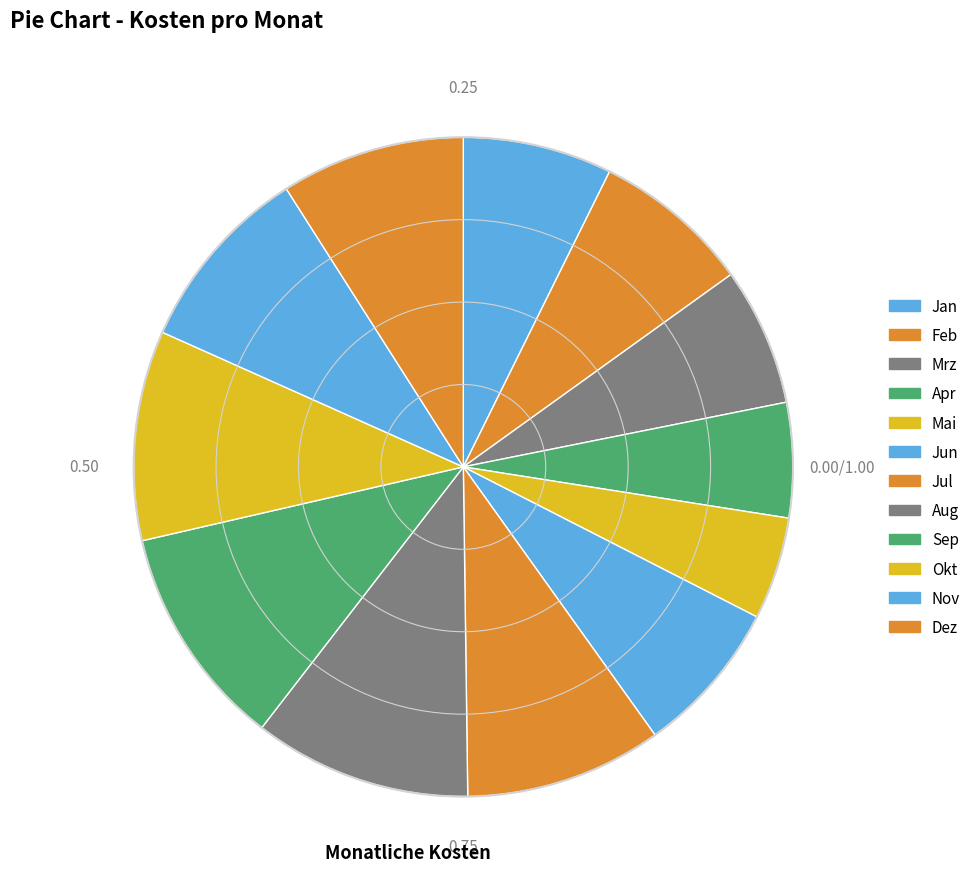

Rank the categories by value from lowest to highest.

Mai, Apr, Mrz, Jan, Jun, Feb, Dez, Nov, Jul, Okt, Aug, Sep